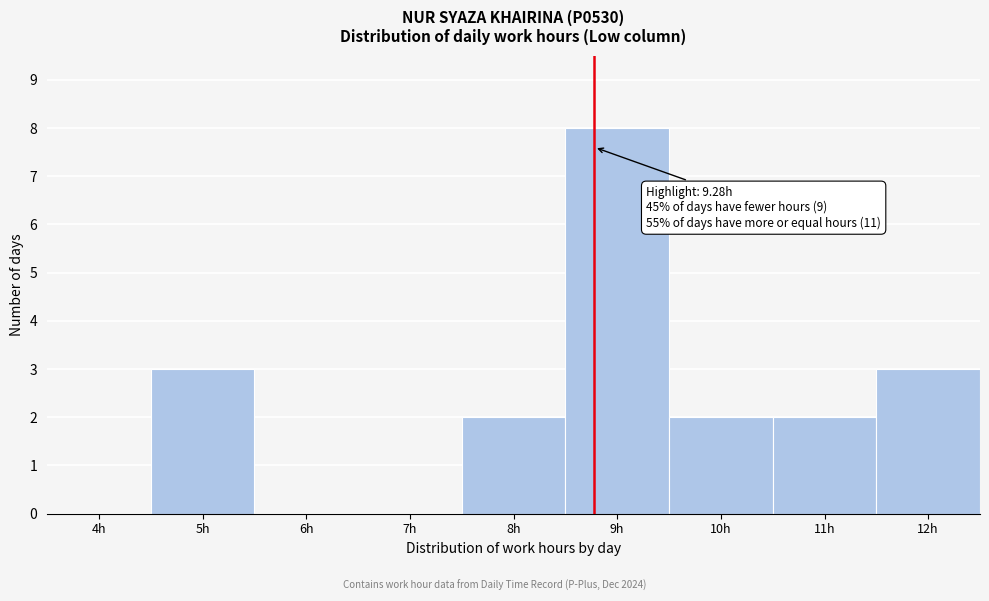

Reading right to left, list all the values displayed in this chart.

12h=3	11h=2	10h=2	9h=8	8h=2	7h=0	6h=0	5h=3	4h=0